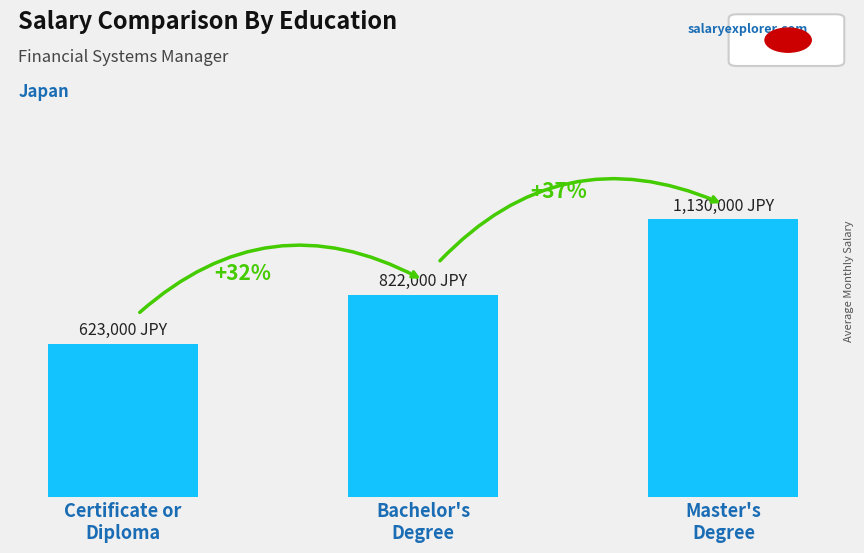

Which has a higher value, Bachelor's
Degree or Master's
Degree?

Master's
Degree